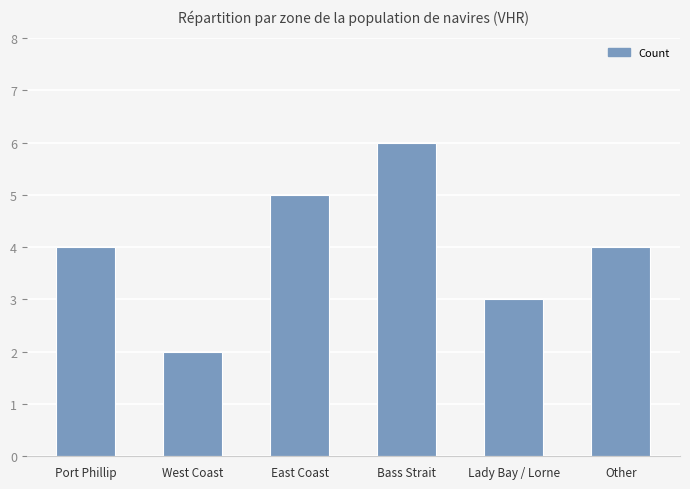

What is the value of the 2nd bar from the left?

2